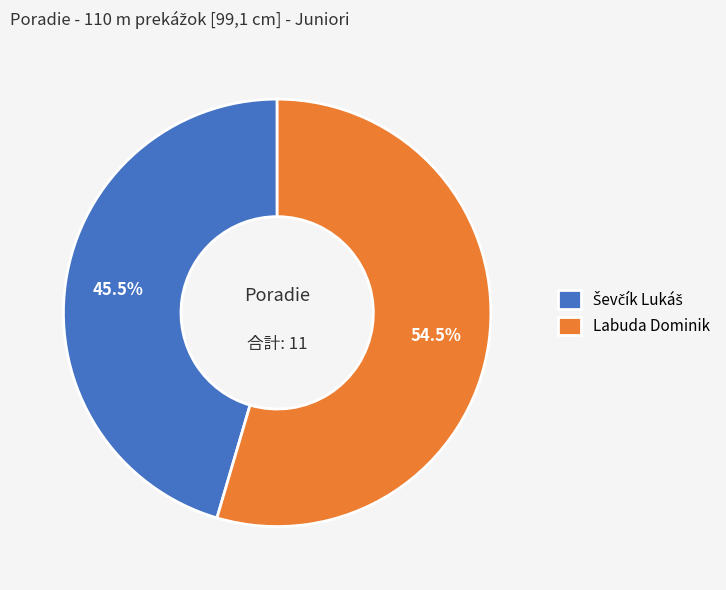

Count the number of slices in the pie.

2